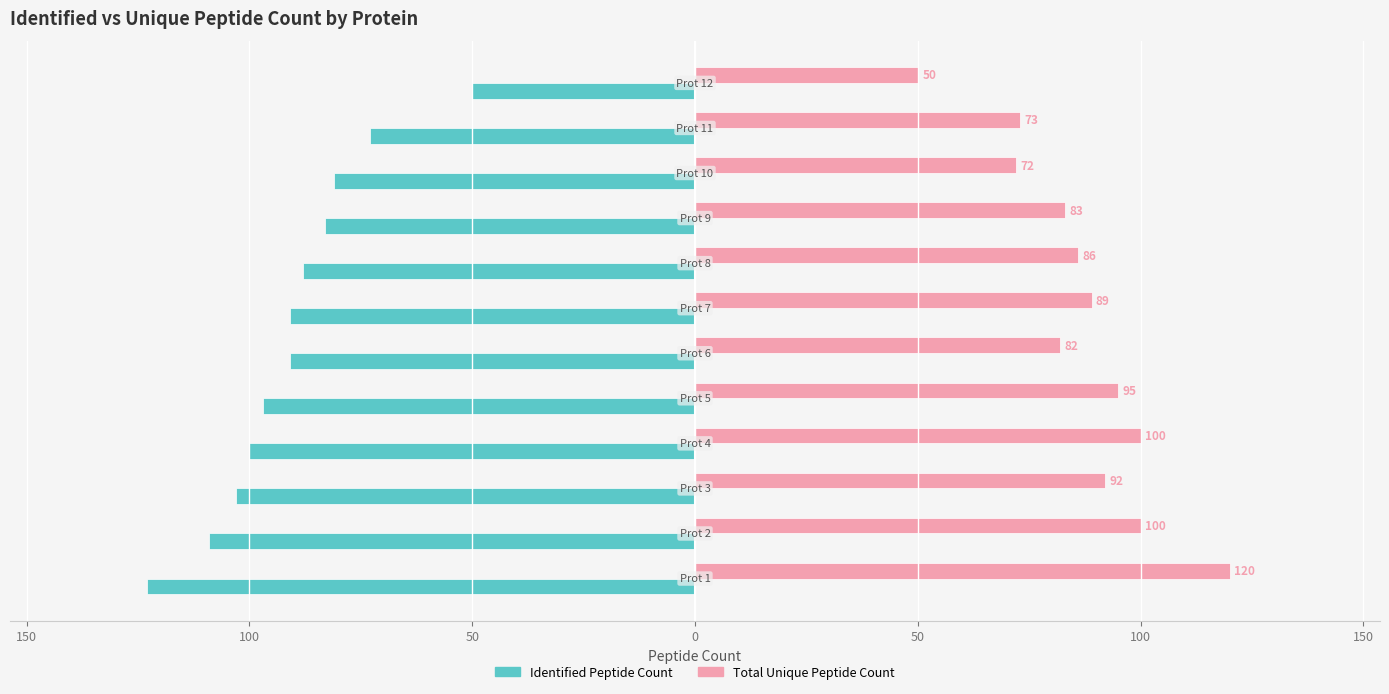

What are all the series names shown in the legend?

Identified Peptide Count, Total Unique Peptide Count